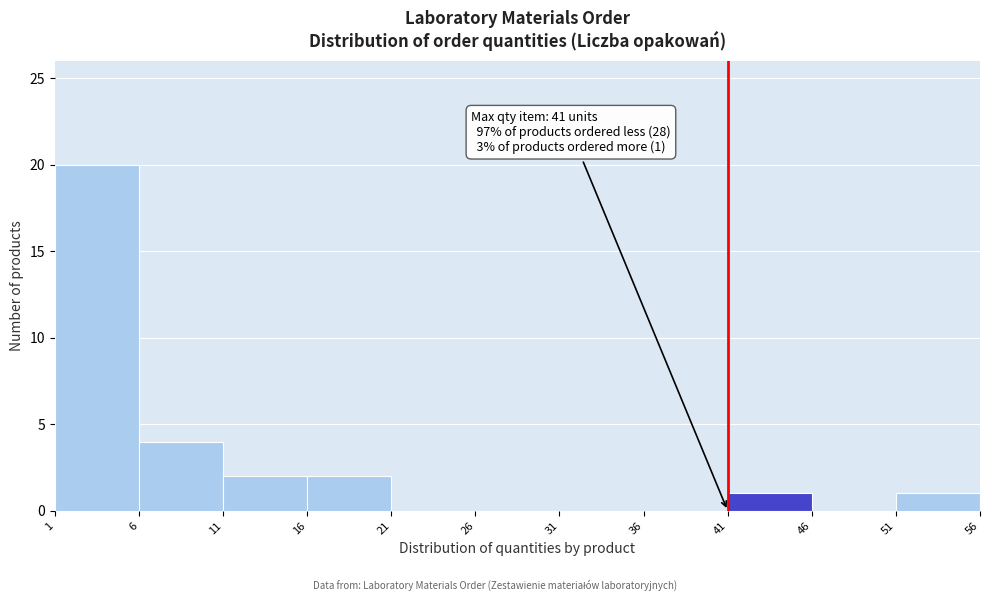

Which range on the x-axis has the tallest bar?

1 to 6